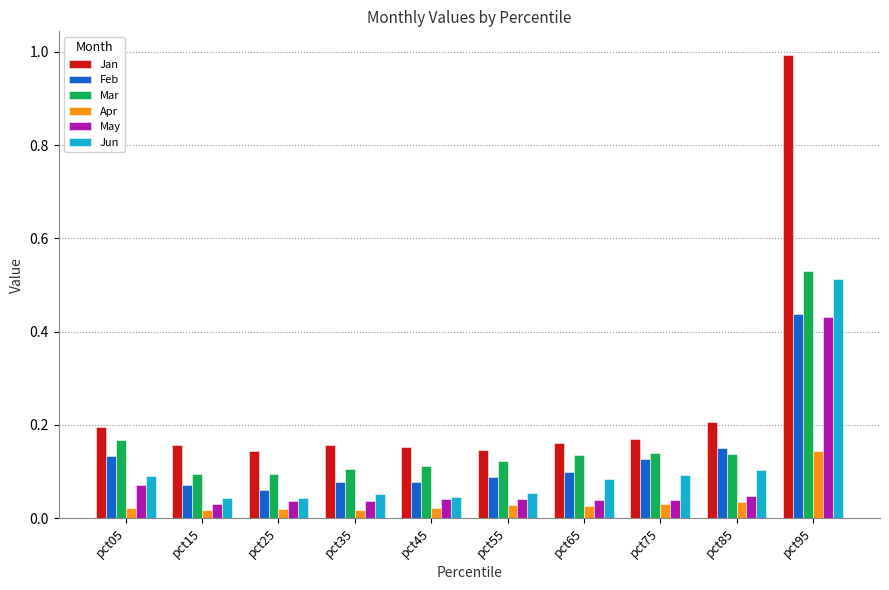

How many groups of bars are there?

10